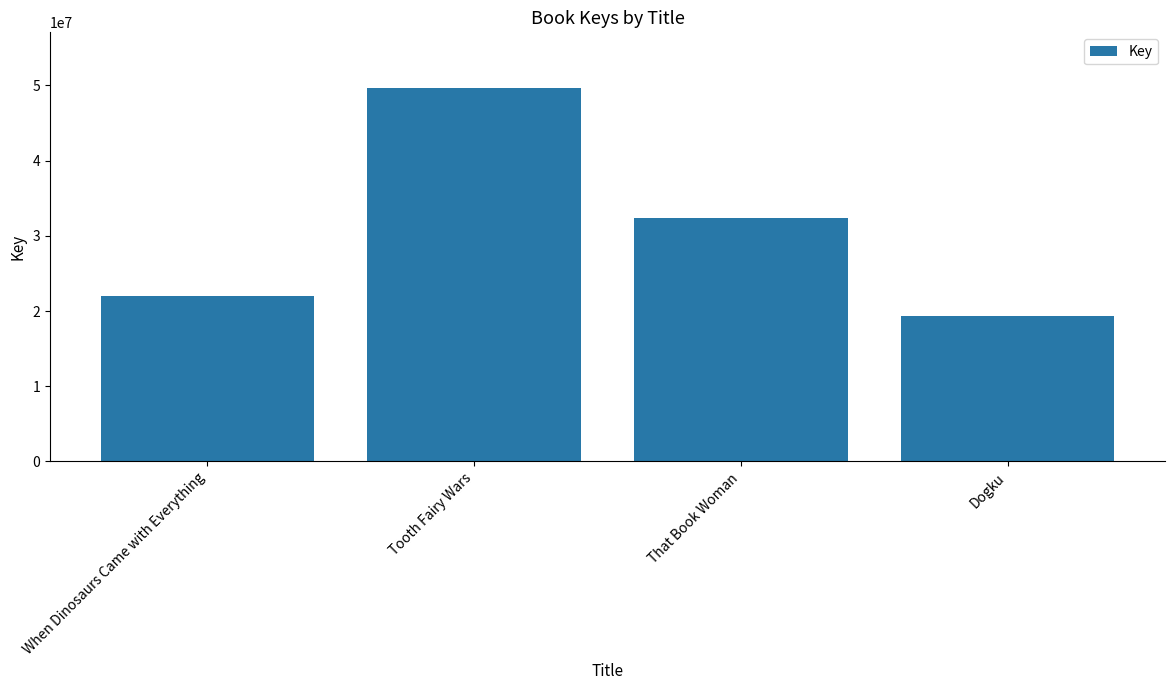

What is the sum of all values?

123281623